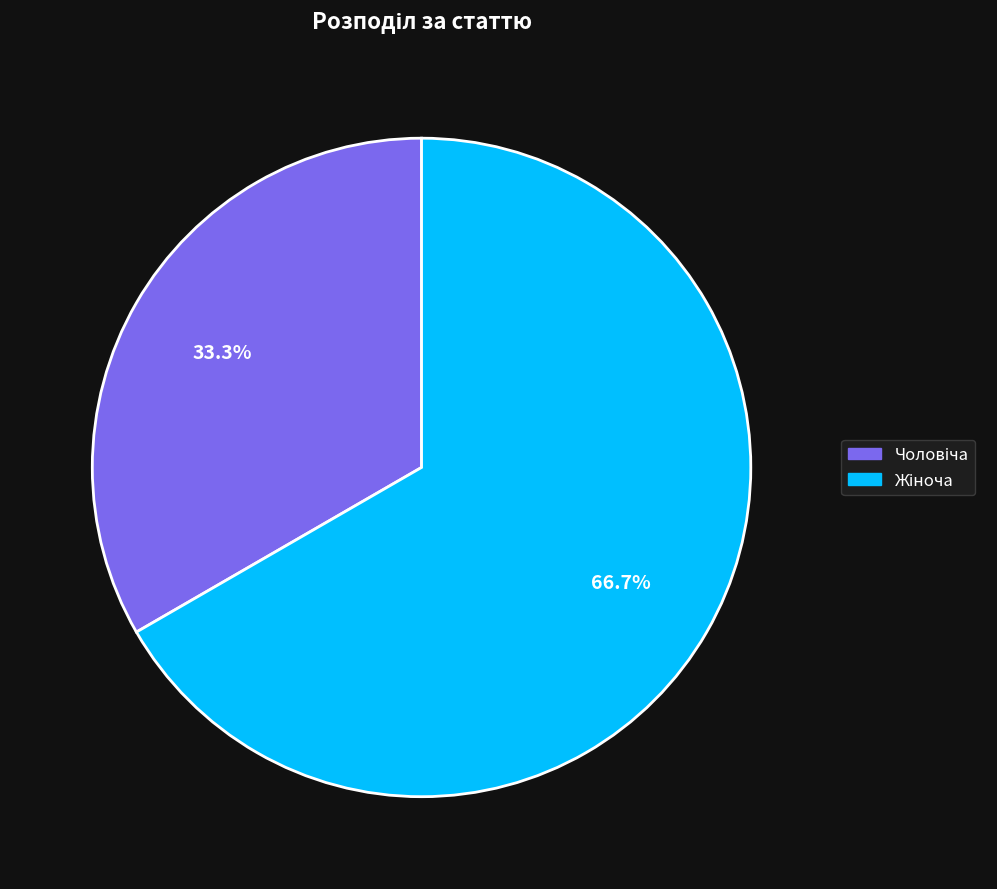

Does any single category account for the majority?

Yes